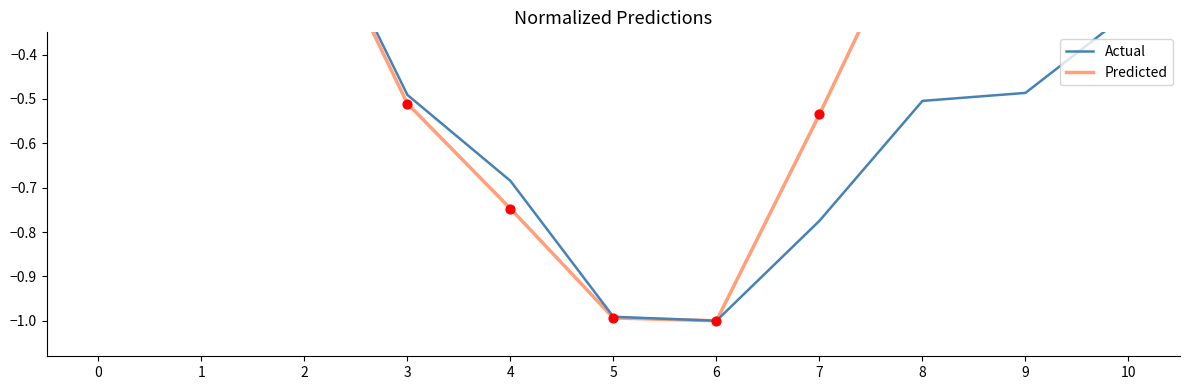

Which series has the largest Y range (max minus min)?

Actual